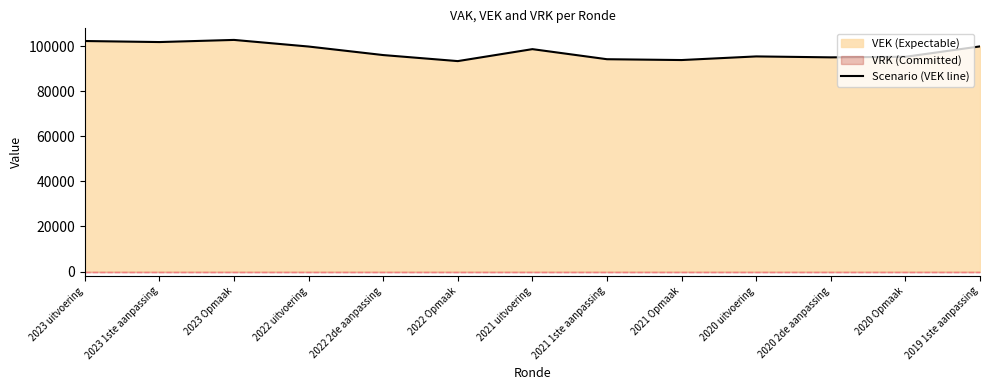

Reading left to right, extract all data points from this chart.

2023 uitvoering=102330	2023 1ste aanpassing=101867	2023 Opmaak=102819	2022 uitvoering=99882	2022 2de aanpassing=96095	2022 Opmaak=93414	2021 uitvoering=98723	2021 1ste aanpassing=94250	2021 Opmaak=93884	2020 uitvoering=95493	2020 2de aanpassing=95080	2020 Opmaak=95324	2019 1ste aanpassing=99941